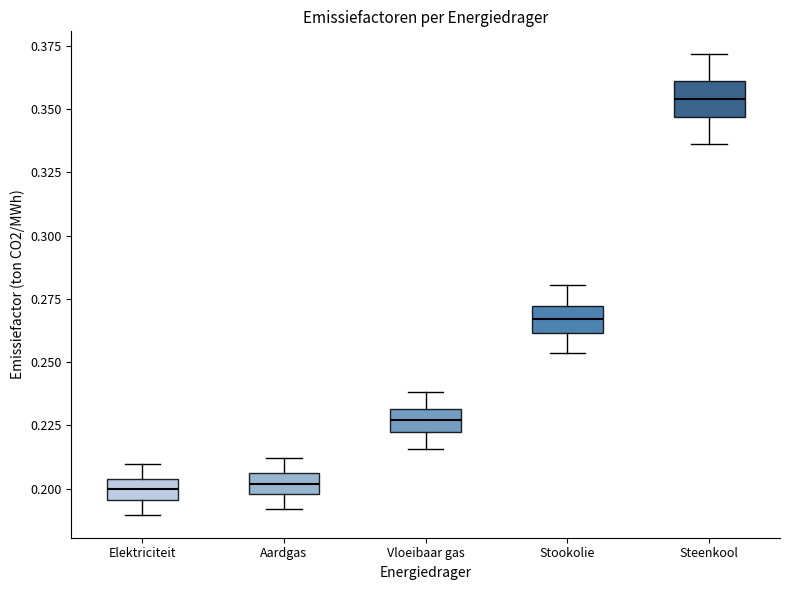

Where does the lower whisker of the box for Elektriciteit end on the y-axis? The values are not printed on the chart, so give them approximately, as read against the axis.

0.190